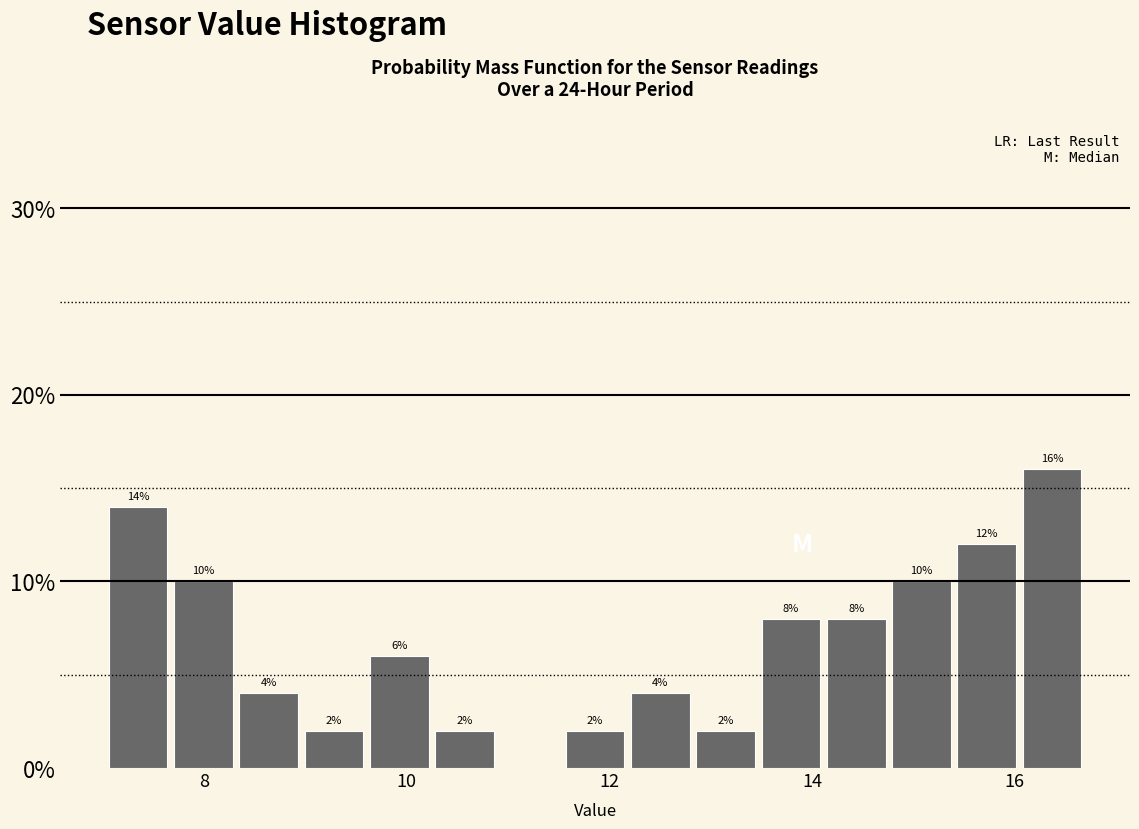

Read against the x-axis, roughly where is the centre of the tallest bar?

16.4